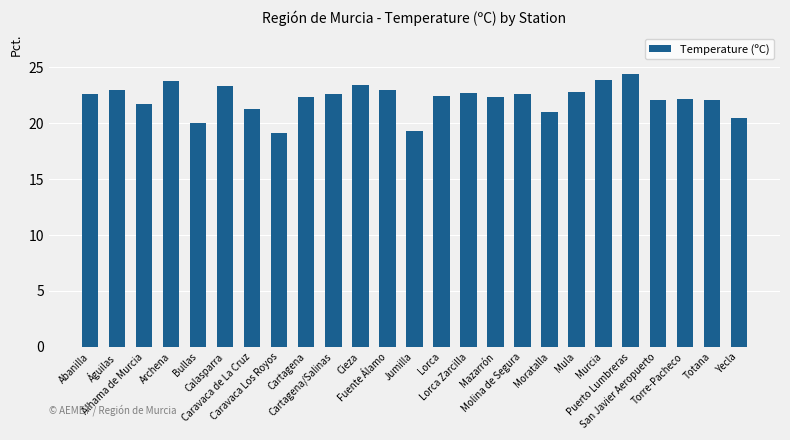

What is the smallest value displayed?

19.1